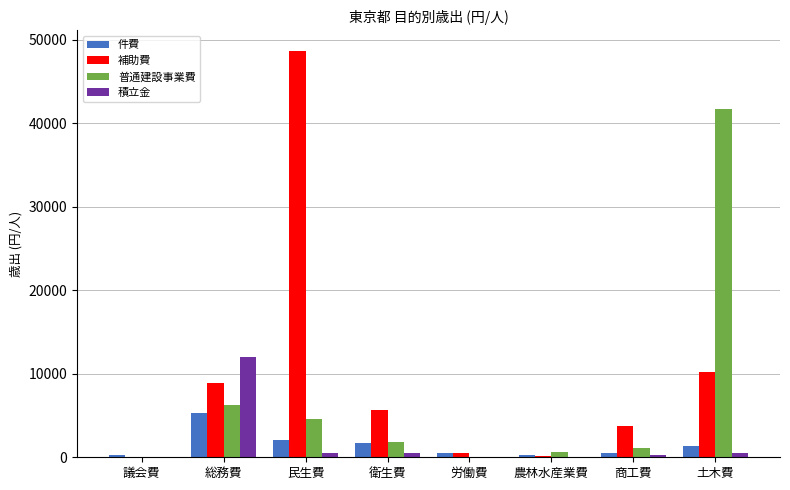

Which series has the widest spread of values?

補助費